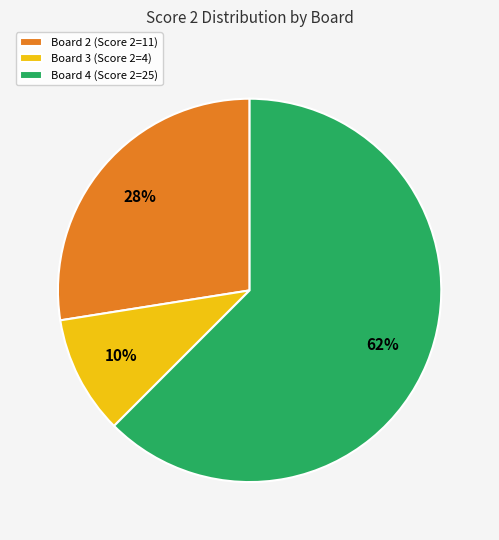

What is the largest slice in the pie chart?

Board 4 (Score 2=25)